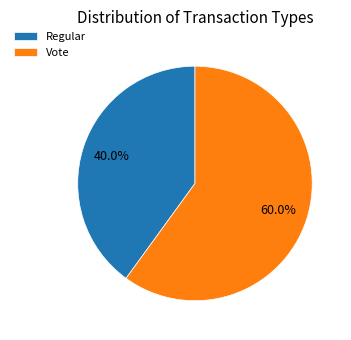

True or false: Vote accounts for 60% of the total.

True